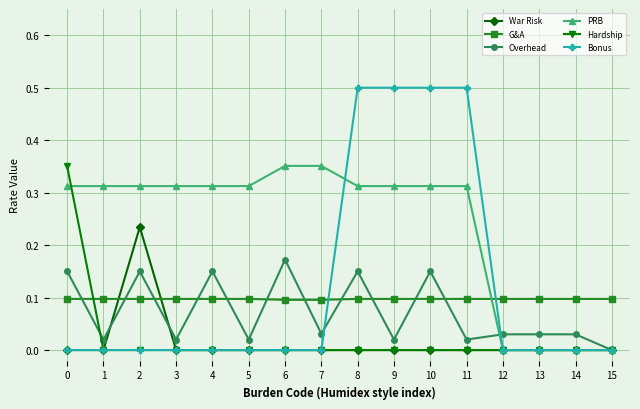

Which series changed the most between 6 and 14?

PRB